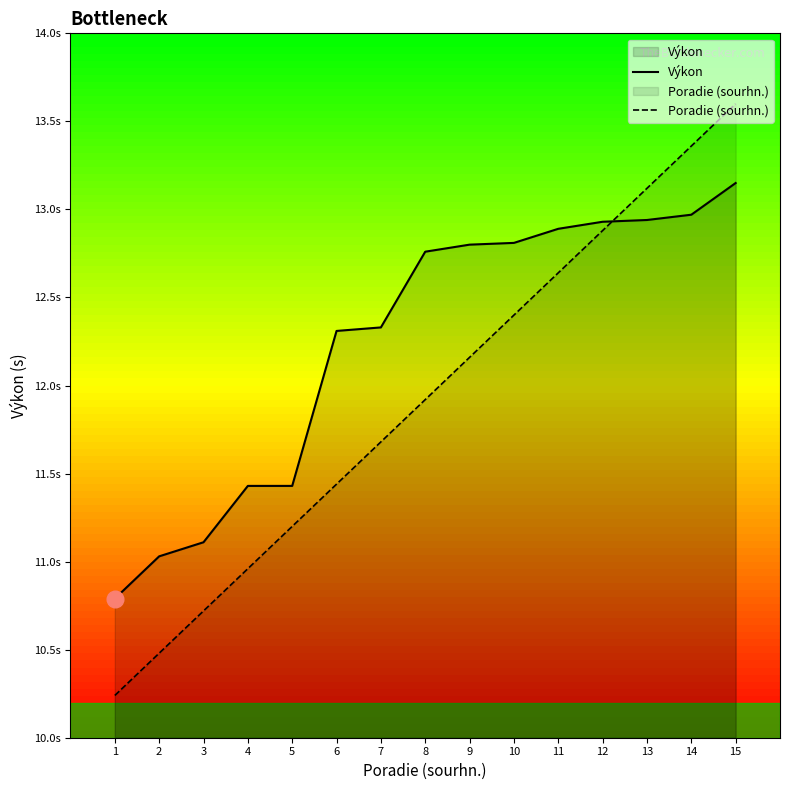

Reading left to right, list all the values displayed in this chart.

Výkon: 10.8	11.0	11.1	11.4	11.4	12.3	12.3	12.8	12.8	12.8	12.9	12.9	12.9	13.0	13.2
Poradie (sourhn.): 10.2	10.5	10.7	11.0	11.2	11.4	11.7	11.9	12.2	12.4	12.6	12.9	13.1	13.4	13.6